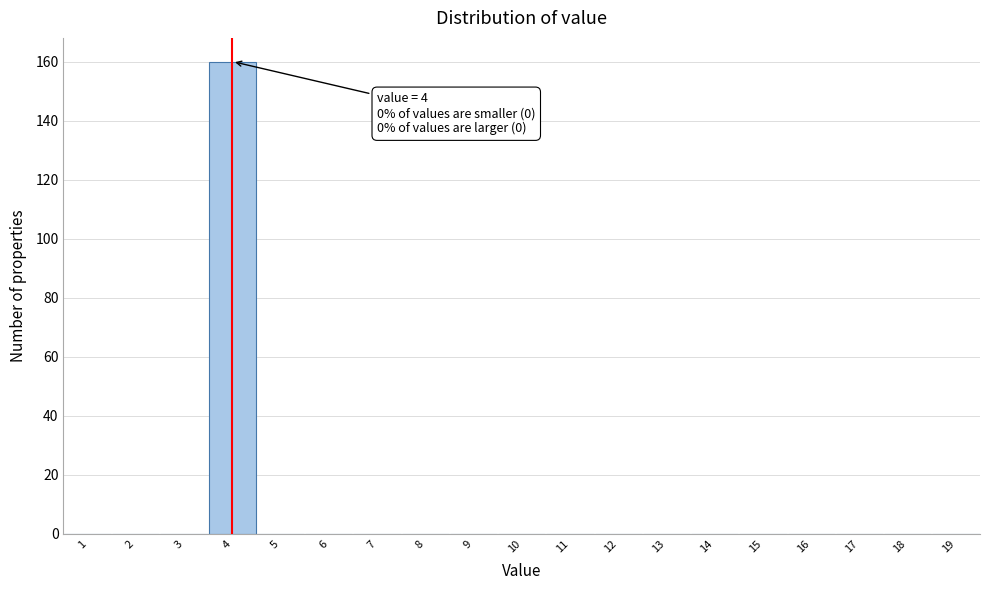

Over which range of the x-axis is the bar tallest?

3.5 to 4.5